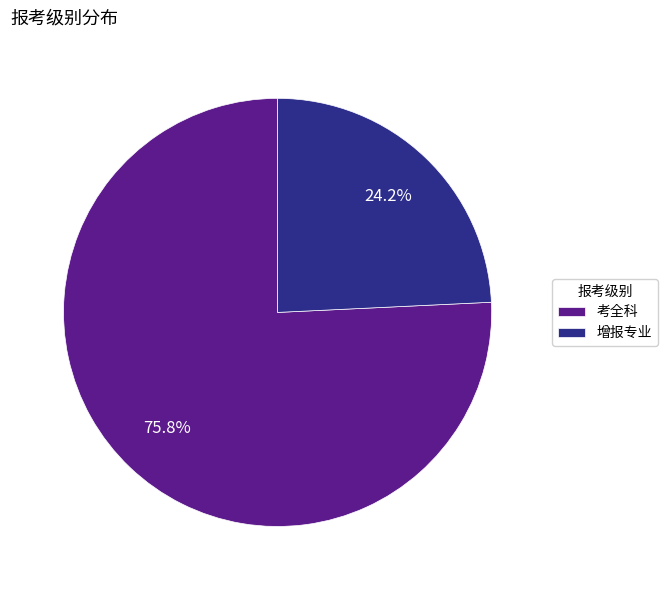

Rank the categories by value from lowest to highest.

增报专业, 考全科